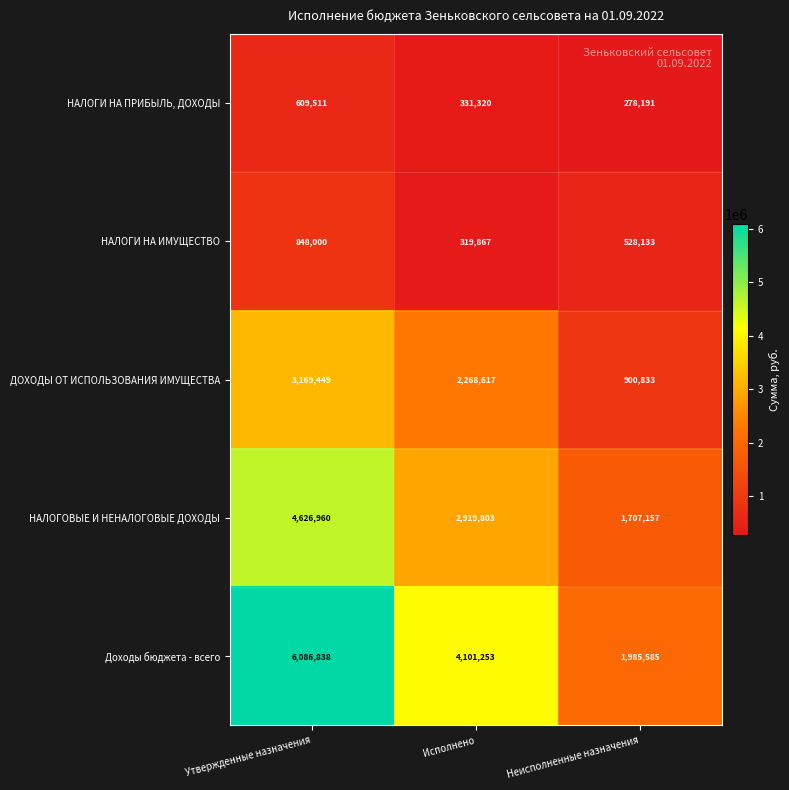

Between Утвержденные назначения and Исполнено, which series saw the biggest shift?

Доходы бюджета - всего